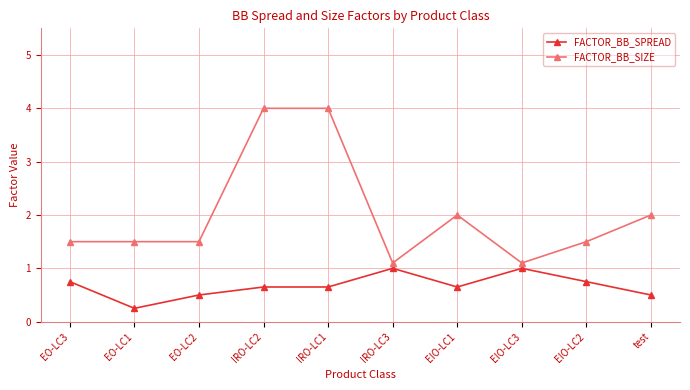

What is the label of the 5th point from the right?

IRO-LC3